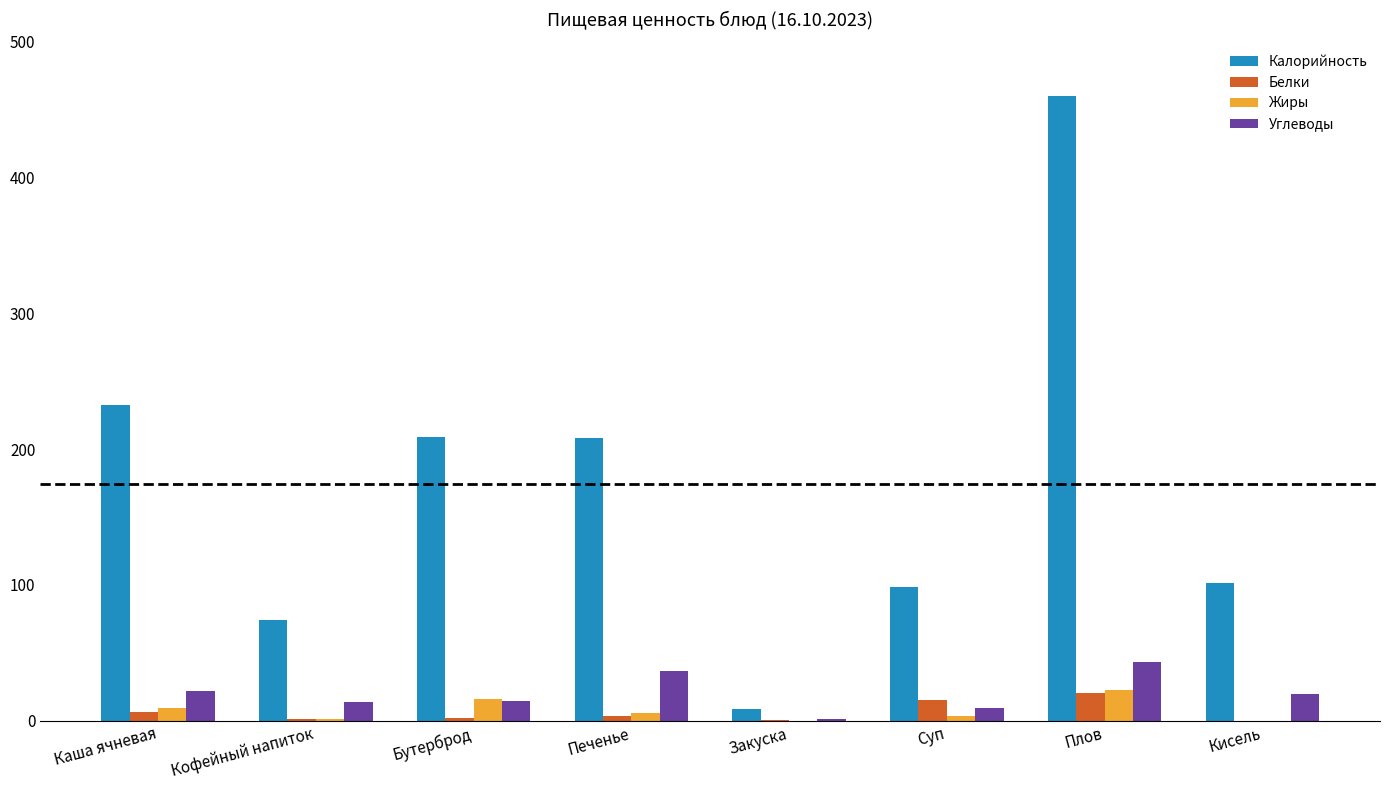

True or false: Калорийность has a value of 101.3 at Кофейный напиток.

False